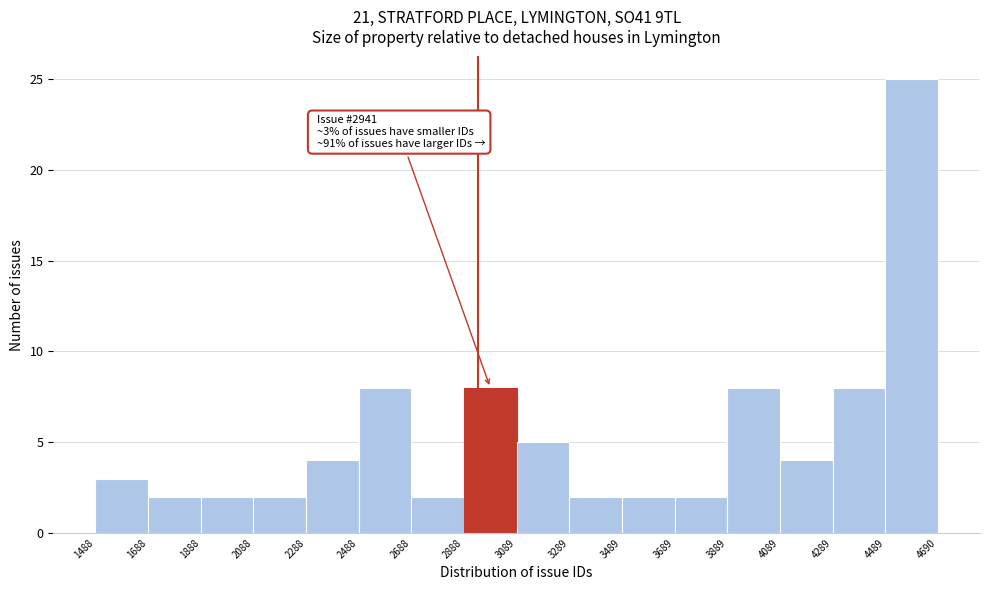

Which range on the x-axis has the tallest bar?

4489 to 4690